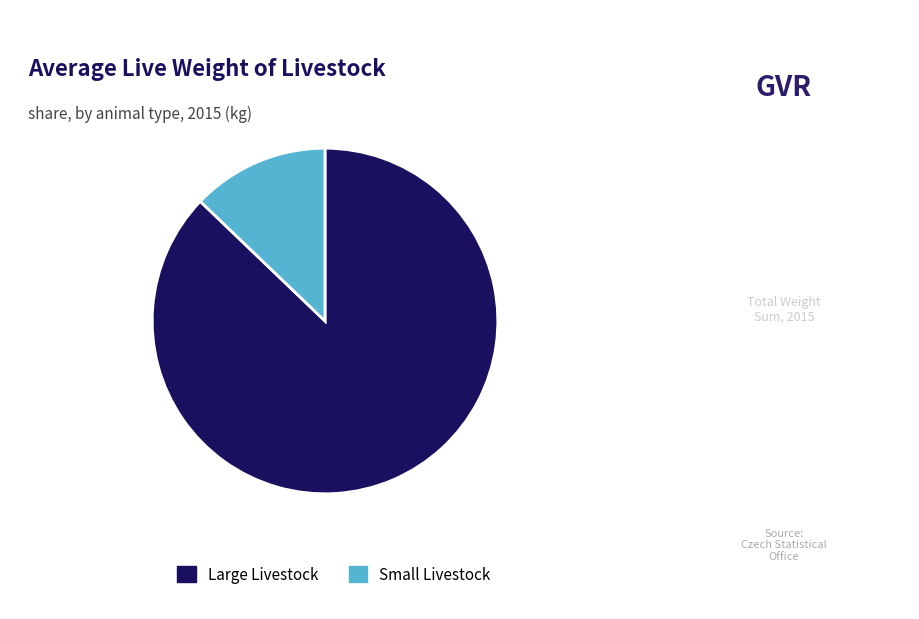

Is Large Livestock the majority of the pie?

Yes